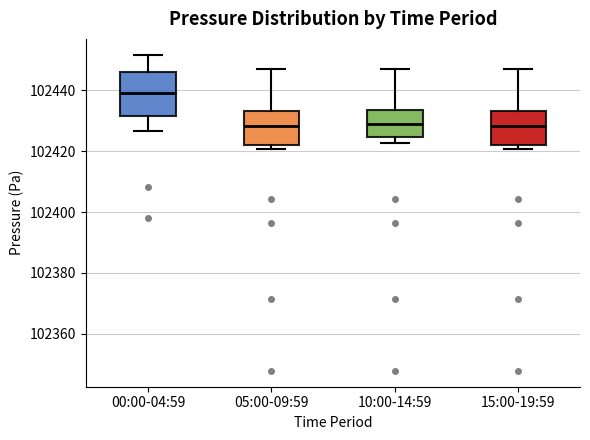

Which box is the tallest, from its lower edge to its upper edge?

00:00-04:59